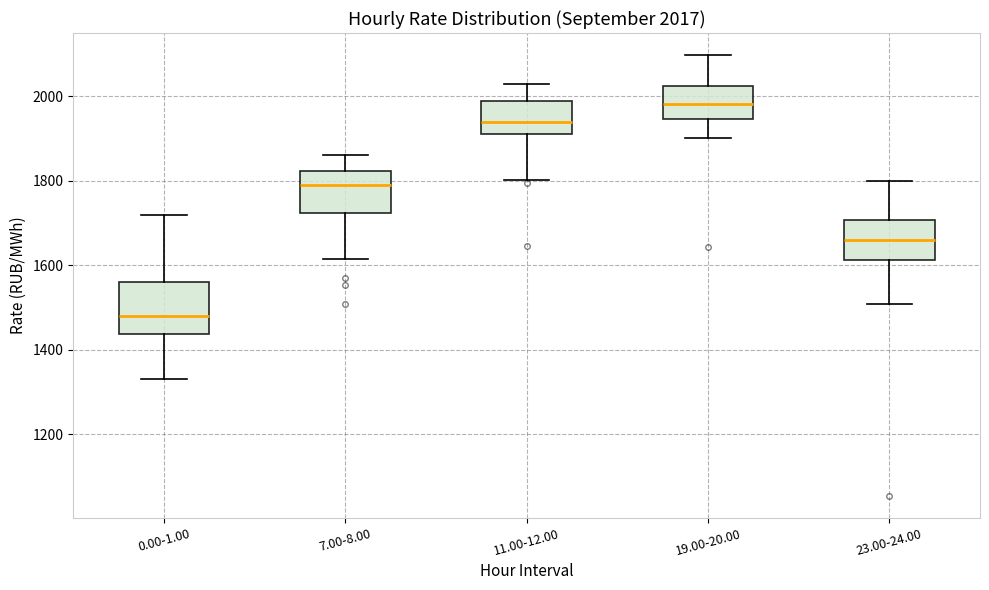

Comparing the boxes themselves (not the whiskers), which one is the tallest?

0.00-1.00